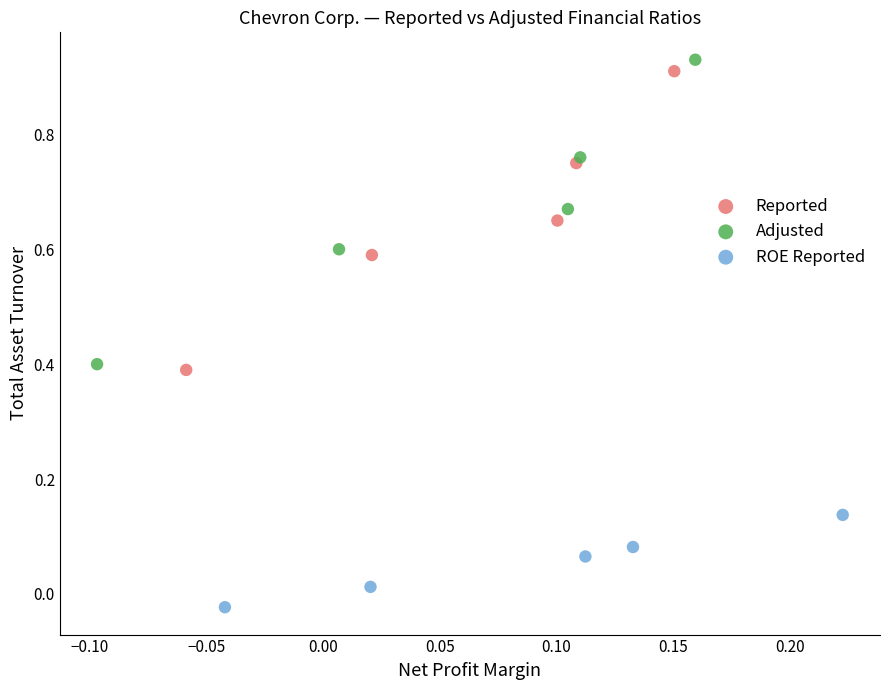

Which series has the largest Y range (max minus min)?

Adjusted